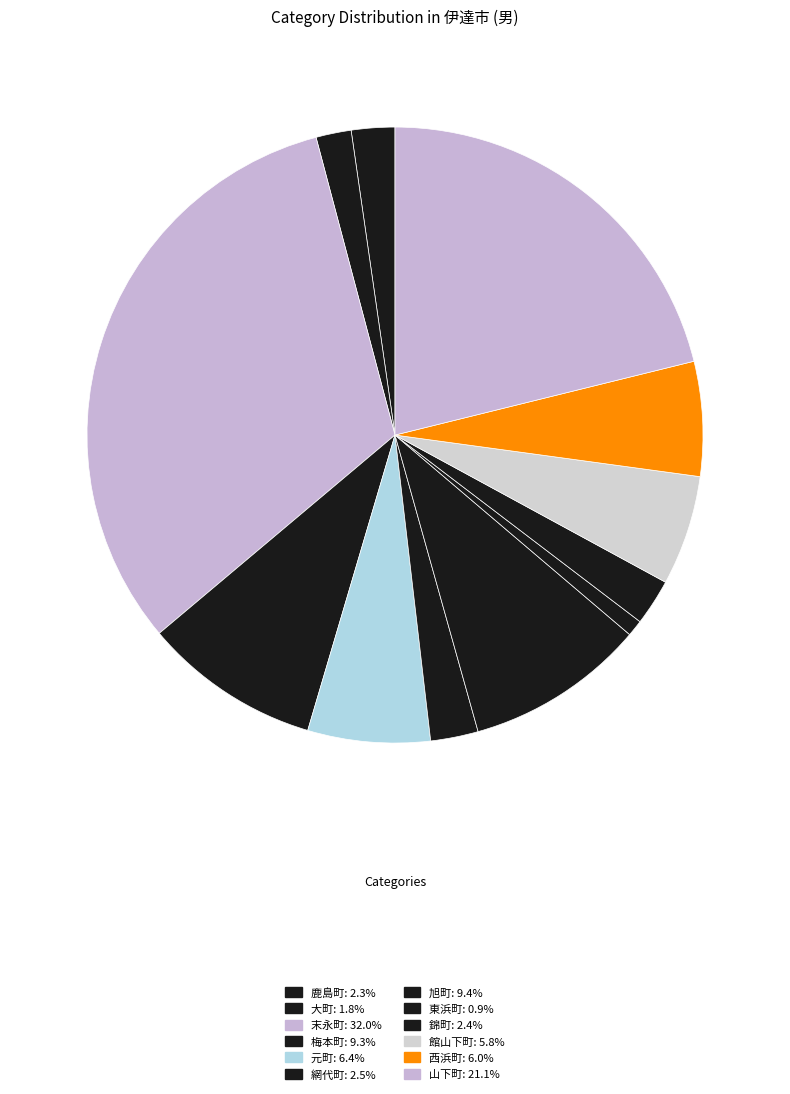

Is it true that 大町 is 11% of the pie?

False